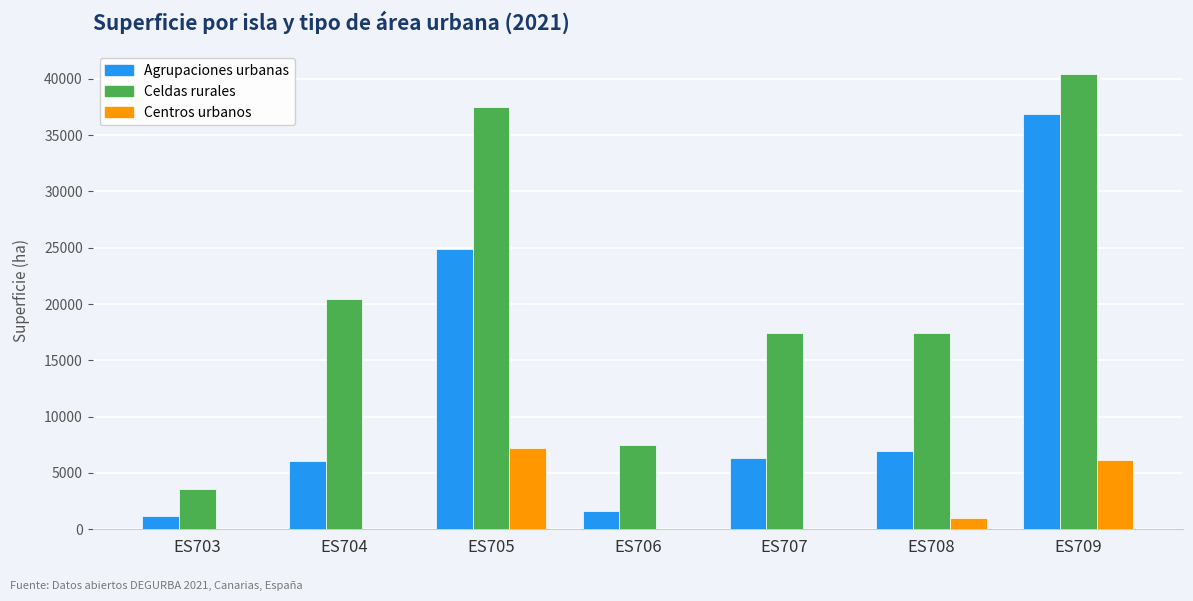

At which category is the sum across all series the highest?

ES709